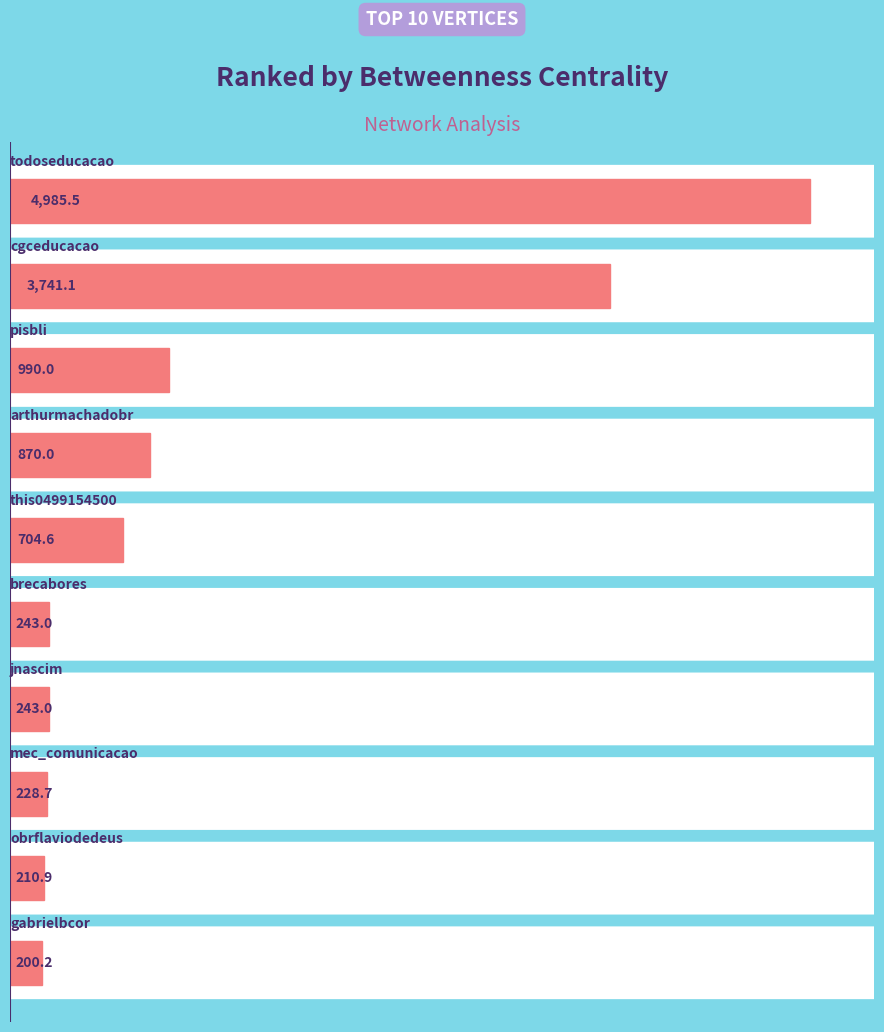

Reading bottom to top, extract all data points from this chart.

200.2	210.9	228.7	243.0	243.0	704.6	870.0	990.0	3741.1	4985.5